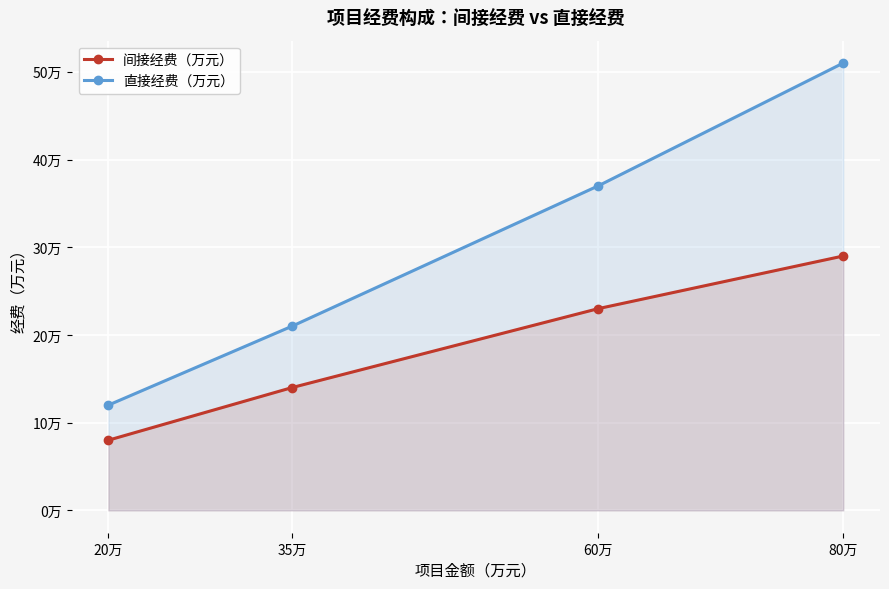

Which series has the largest range (max minus min)?

直接经费（万元）